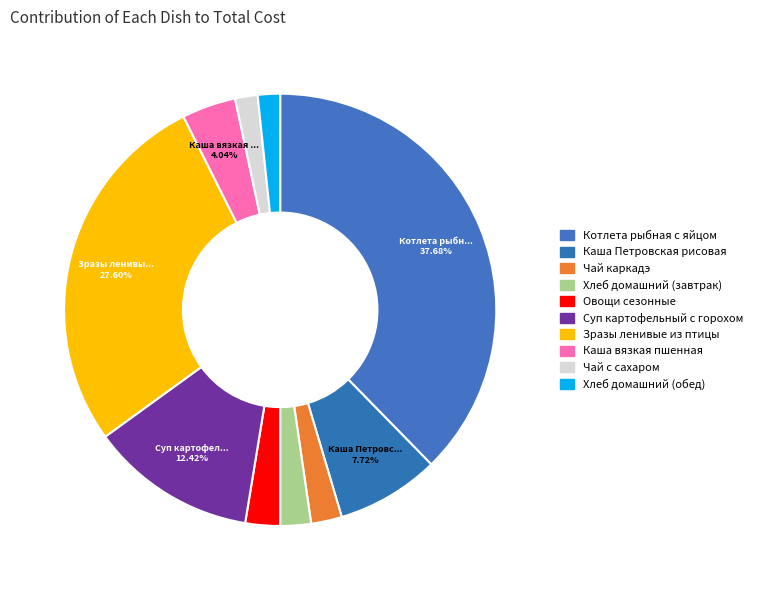

Rank the categories by value from highest to lowest.

Котлета рыбная с яйцом, Зразы ленивые из птицы, Суп картофельный с горохом, Каша Петровская рисовая, Каша вязкая пшенная, Овощи сезонные, Чай каркадэ, Хлеб домашний (завтрак), Чай с сахаром, Хлеб домашний (обед)